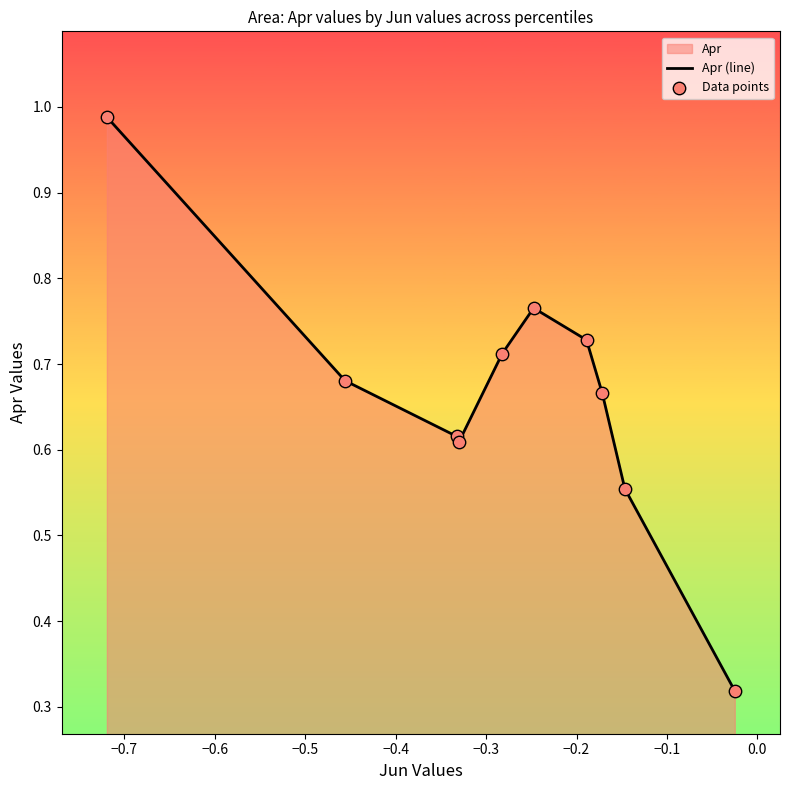

At how many categories does at least one series exceed 0?

10